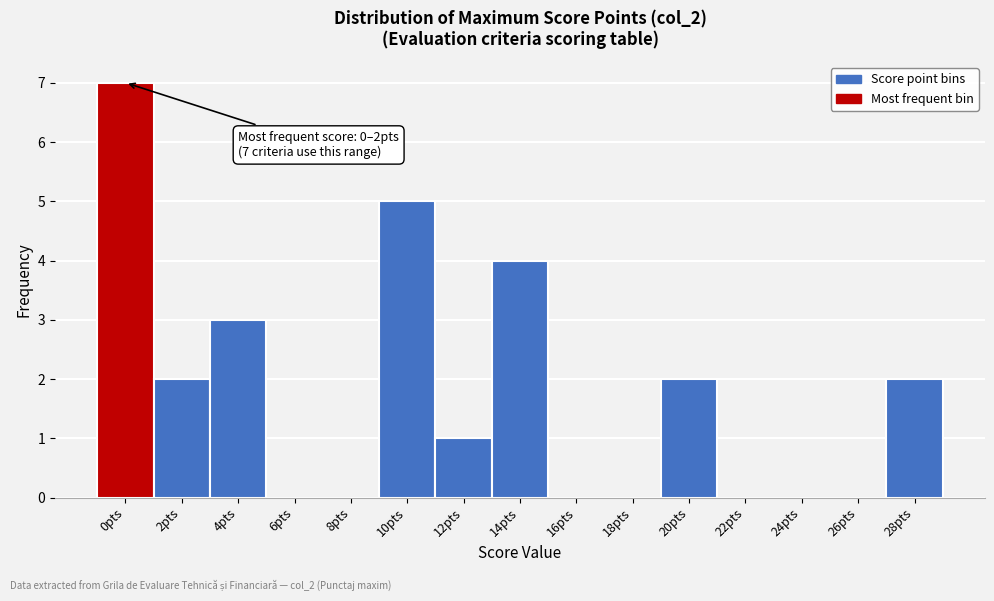

Reading left to right, extract all data points from this chart.

0pts=7	2pts=2	4pts=3	6pts=0	8pts=0	10pts=5	12pts=1	14pts=4	16pts=0	18pts=0	20pts=2	22pts=0	24pts=0	26pts=0	28pts=2